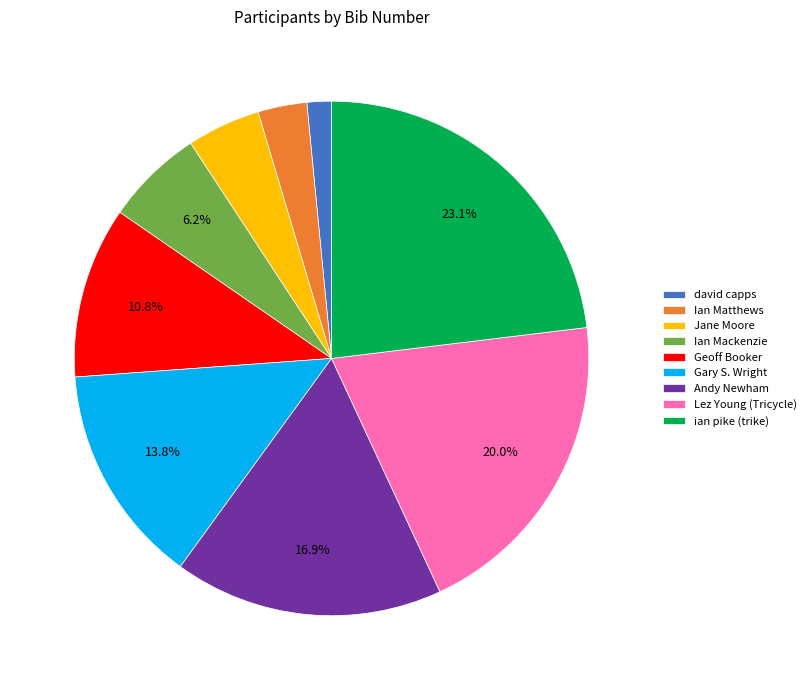

Combined, do Geoff Booker and Andy Newham account for over 50%?

No